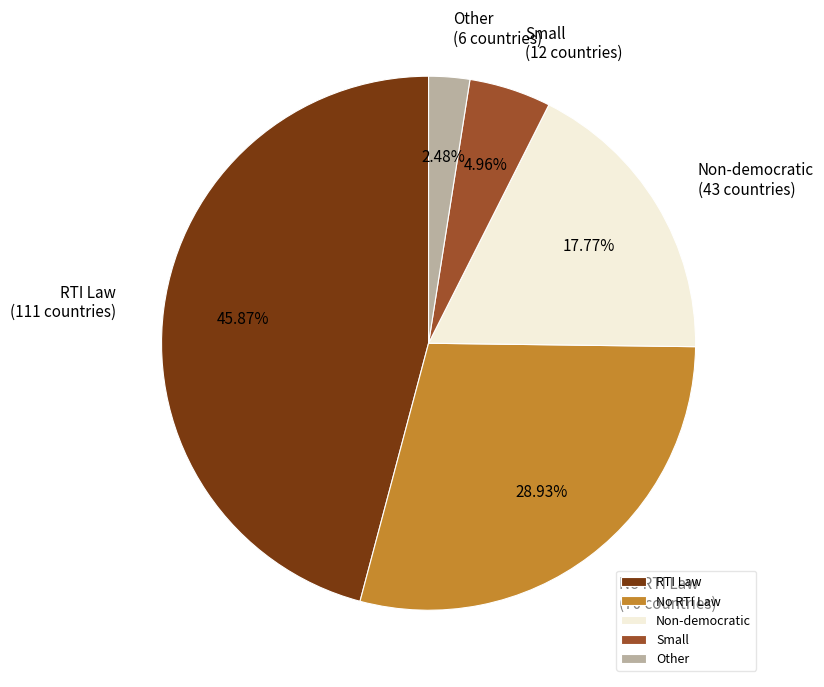

Is it true that Other is 2% of the pie?

True